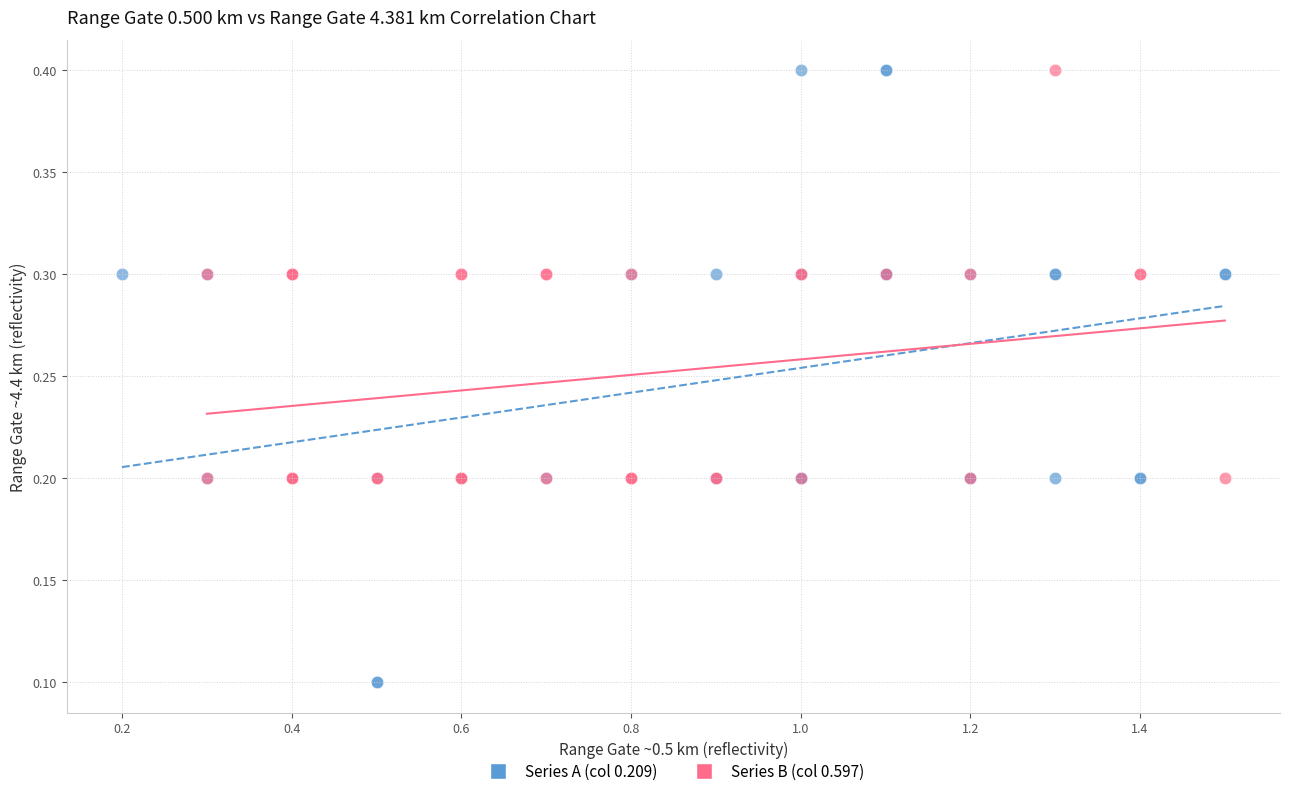

Which series contains the lowest Y value?

Series A (col 0.209)